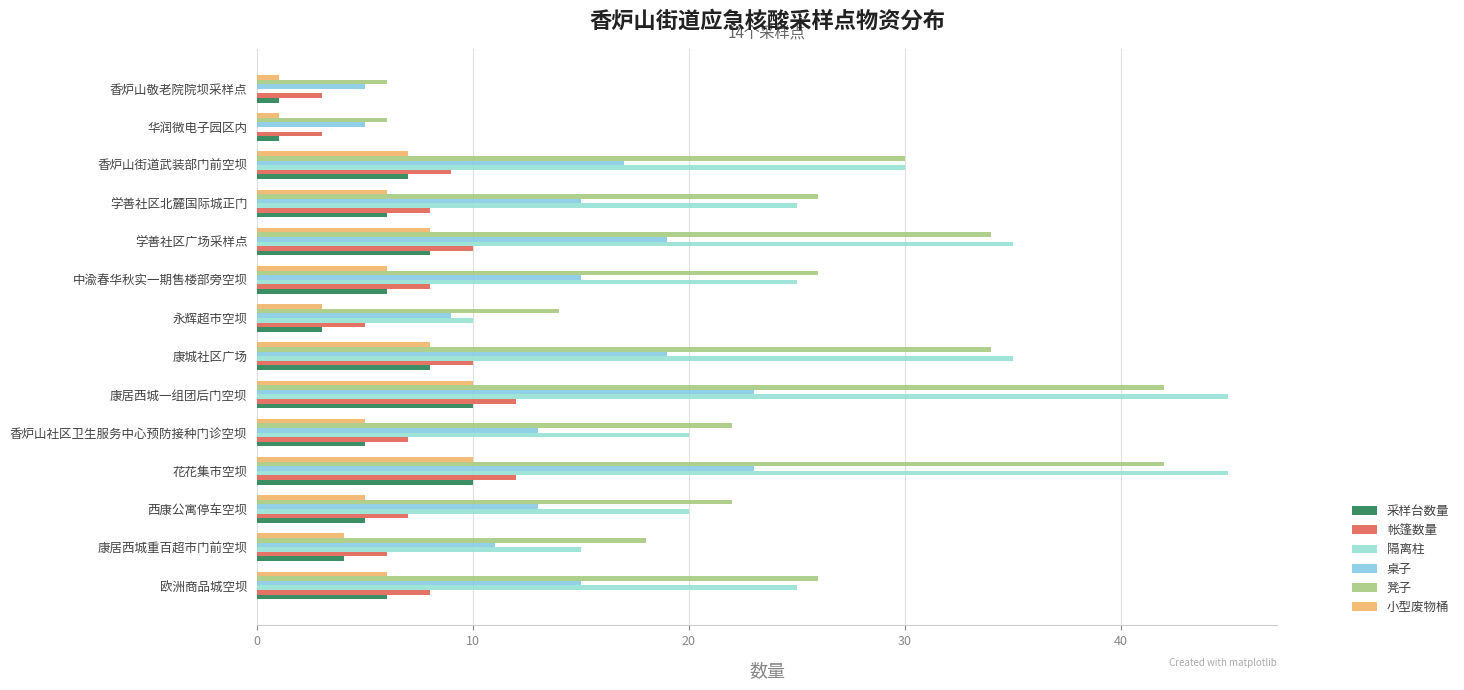

Count the number of data series in this chart.

6